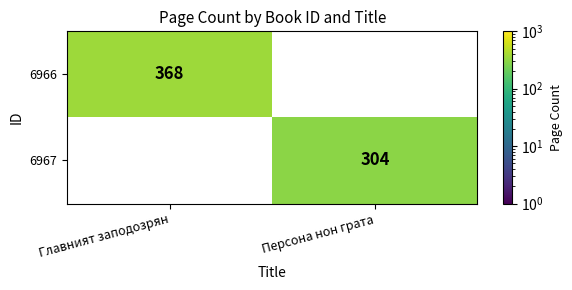

True or false: 6966 has a value of 368 at Главният заподозрян.

True